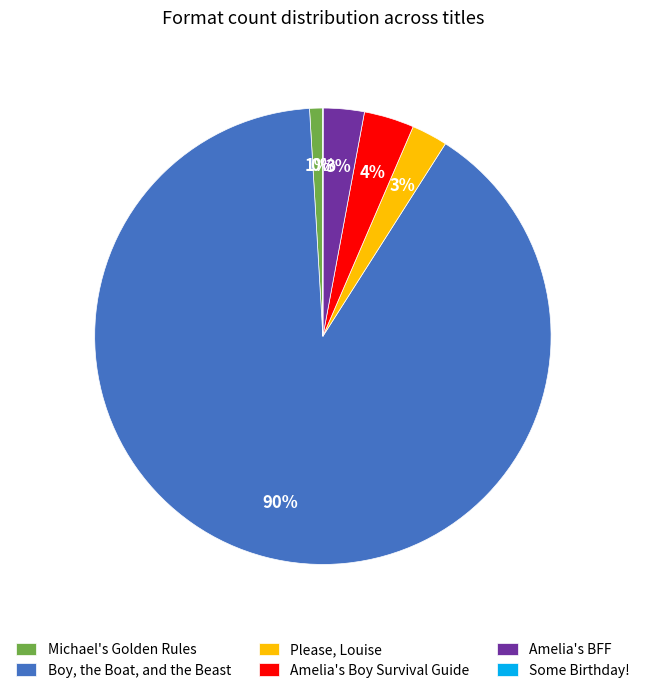

True or false: Michael's Golden Rules accounts for 1% of the total.

True